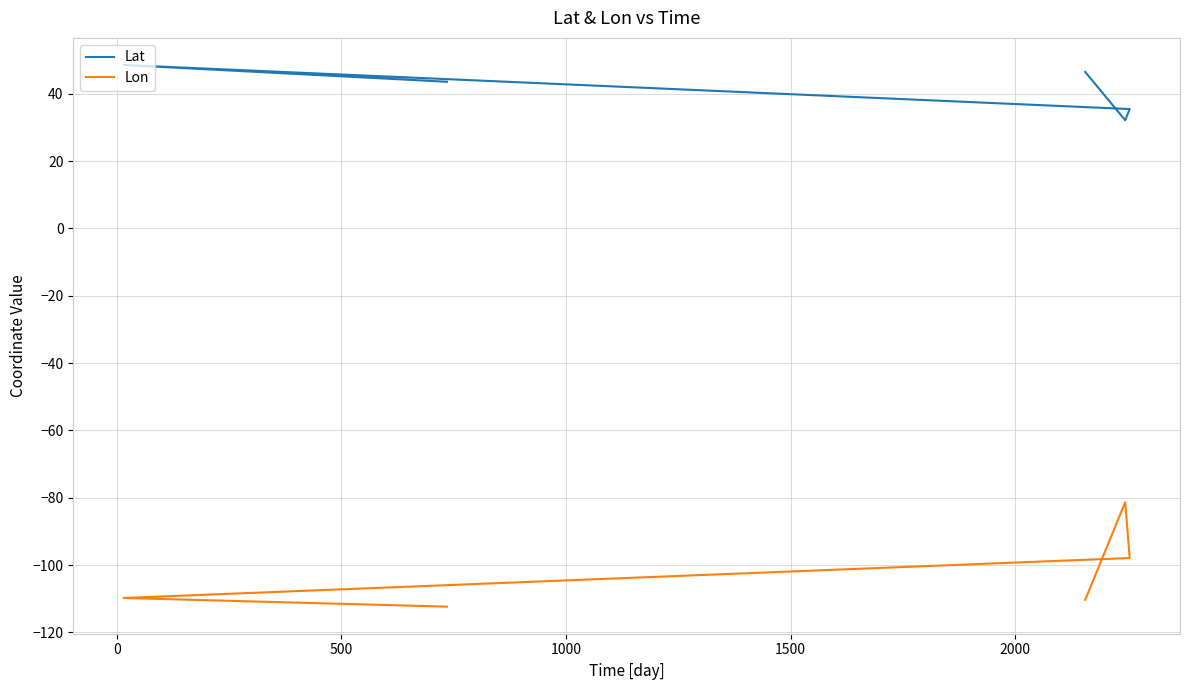

How many data points in Lon are less than -109?

3